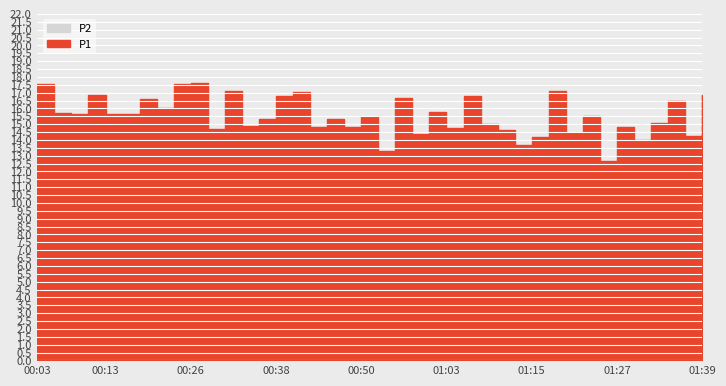

Reading left to right, extract all data points from this chart.

P1: 17.5	15.7	15.6	16.9	15.6	15.6	16.6	16.0	17.6	17.6	14.7	17.1	14.9	15.3	16.8	17.0	14.8	15.3	14.8	15.4	13.3	16.6	14.4	15.8	14.8	16.8	15.0	14.6	13.7	14.2	17.1	14.4	15.5	12.6	14.8	14.0	15.1	16.5	14.2	16.9
P2: 11.7	10.8	10.4	11.0	10.8	10.7	10.8	10.4	11.1	11.4	10.6	11.5	10.3	10.9	10.8	10.3	10.2	10.5	10.3	10.3	9.6	10.9	10.1	10.5	9.5	10.1	9.7	9.9	9.5	9.1	10.5	9.4	9.9	9.2	9.9	9.4	9.9	9.6	9.1	10.0